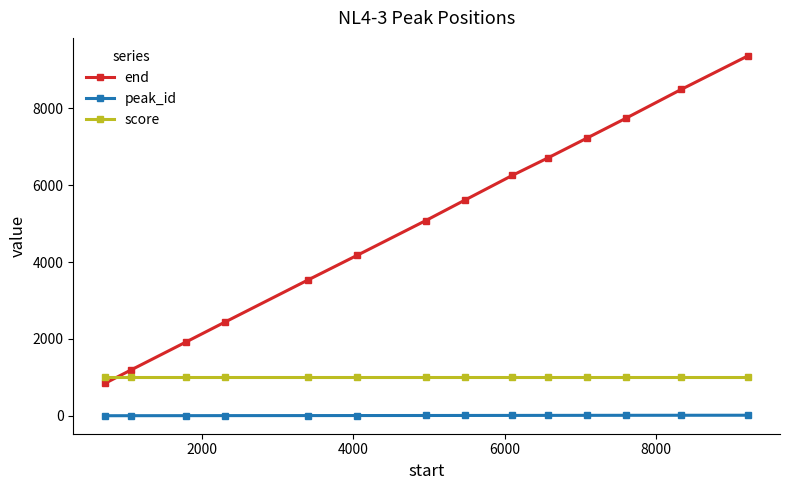

After their last crossing, which series has the higher values: end or score?

end